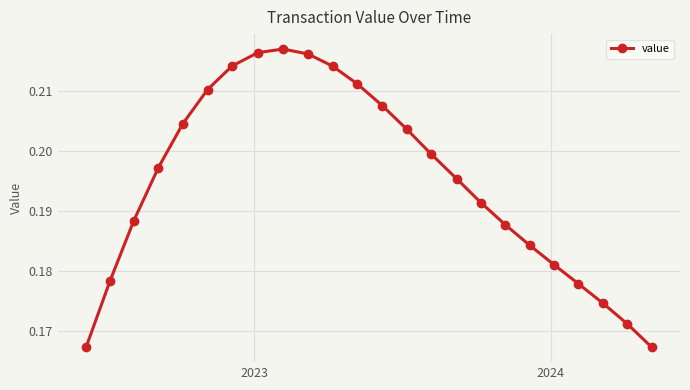

True or false: the data has more than 2 interior local peaks.

False